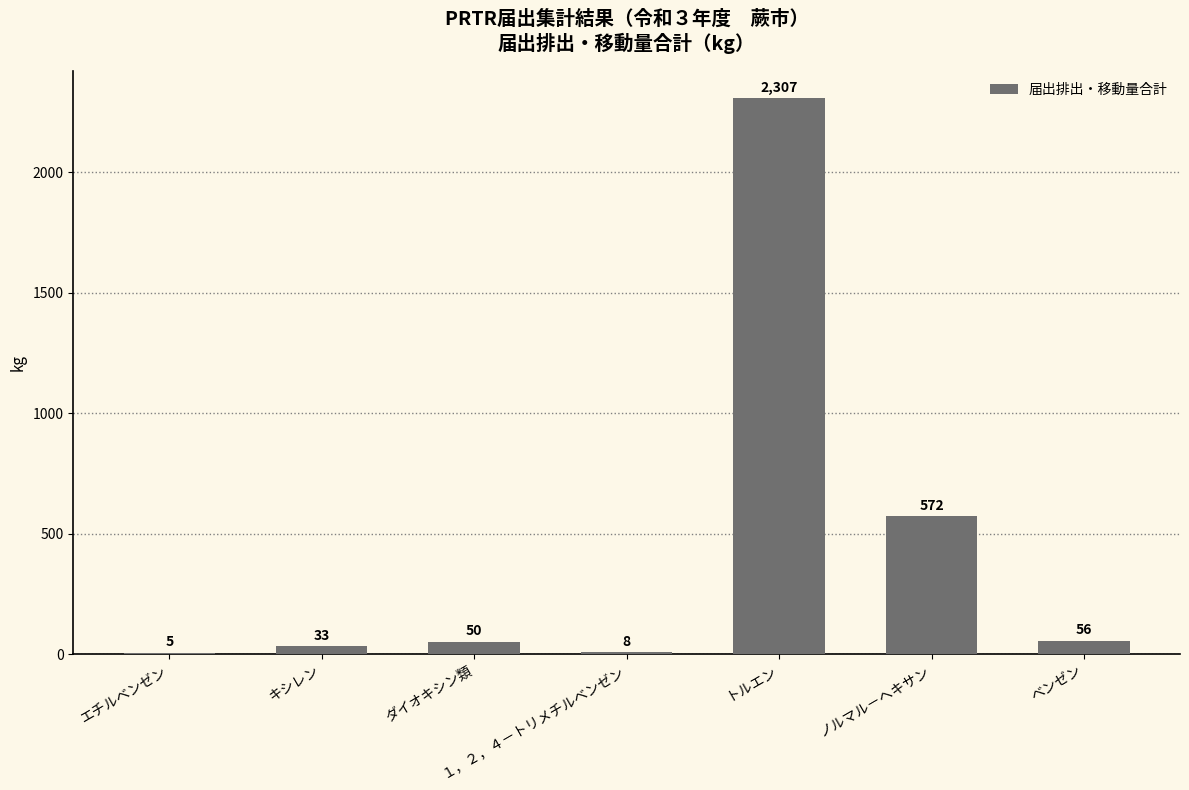

At which label is the value closest to 1156?

ノルマル－ヘキサン